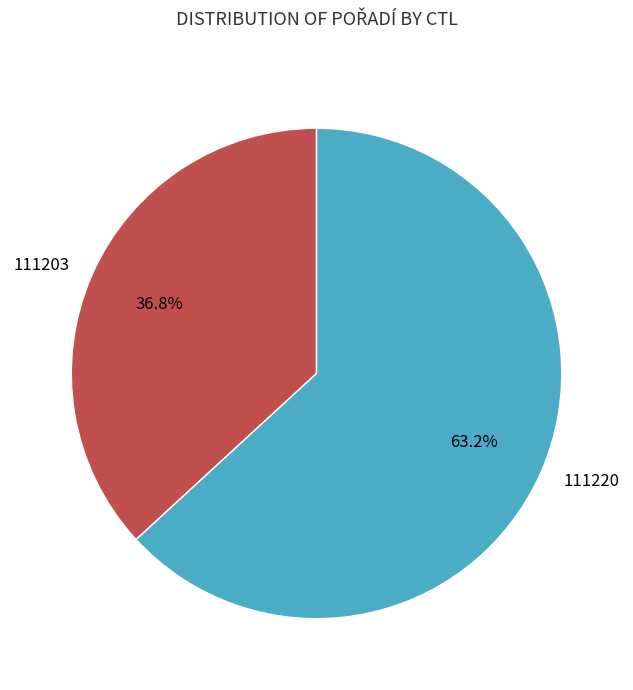

How many slices are in this pie chart?

2